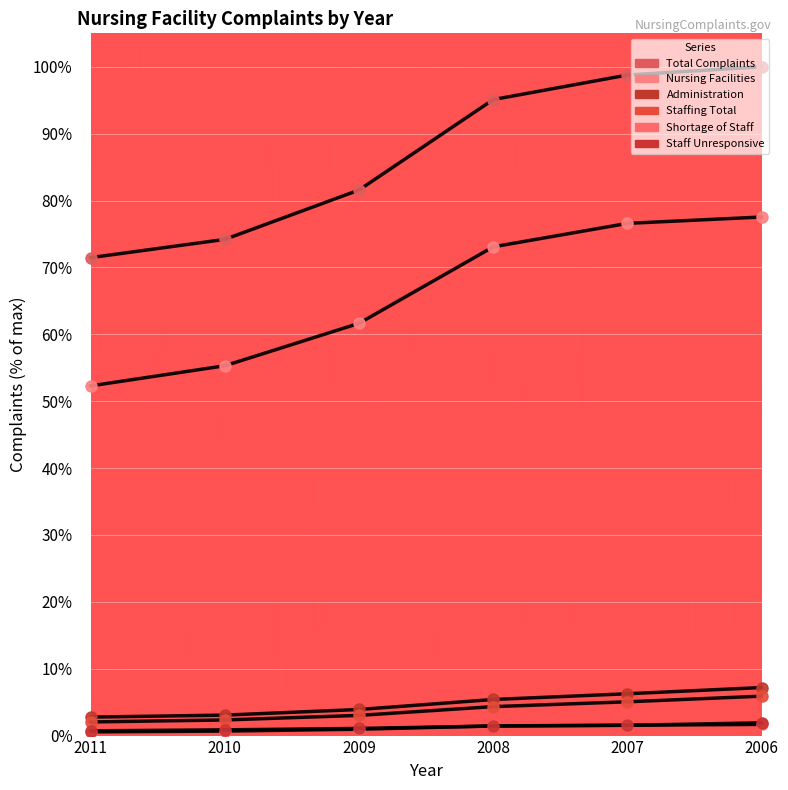

How many data points does each series have?

6